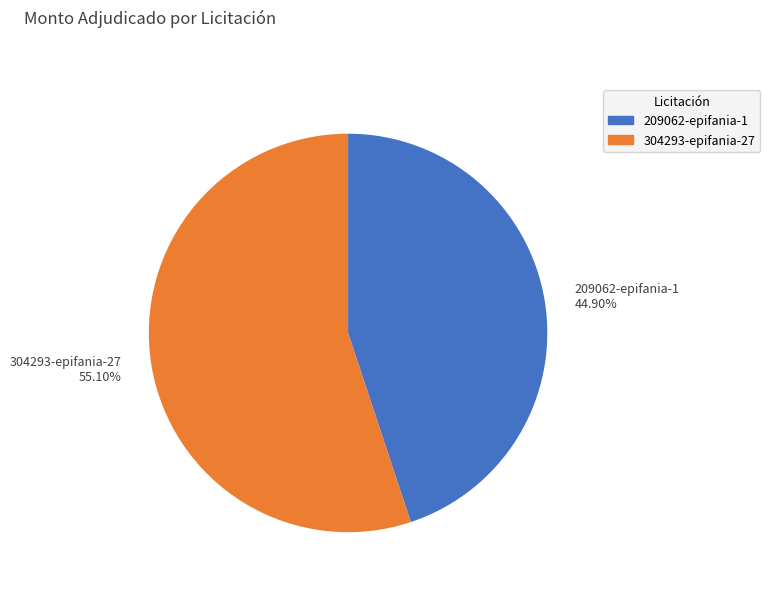

What percentage is the 304293-epifania-27 slice, to the nearest percent?

55%